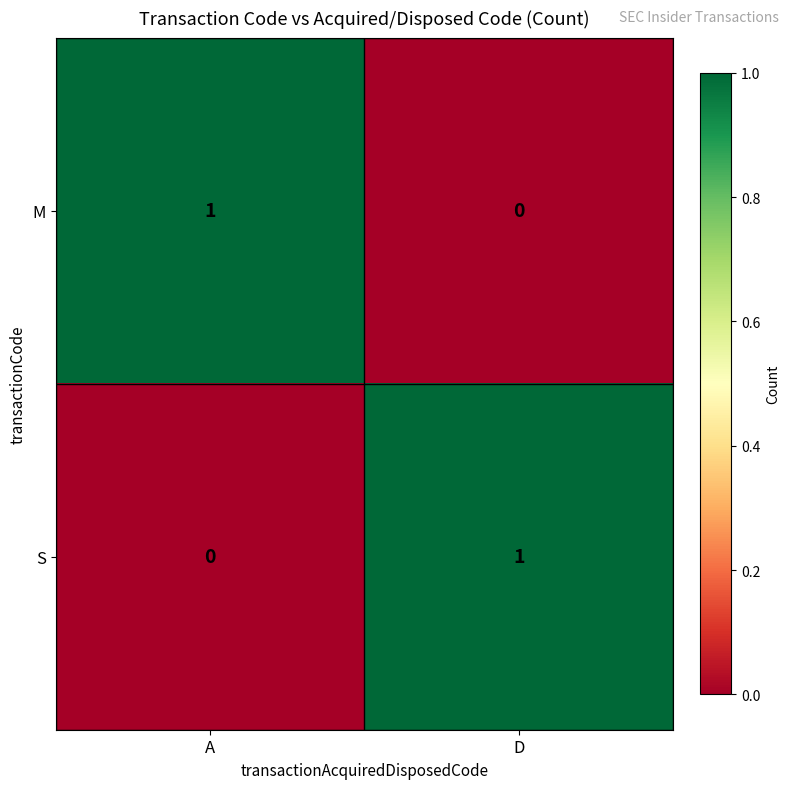

Where is S nearest to the value 0?

A